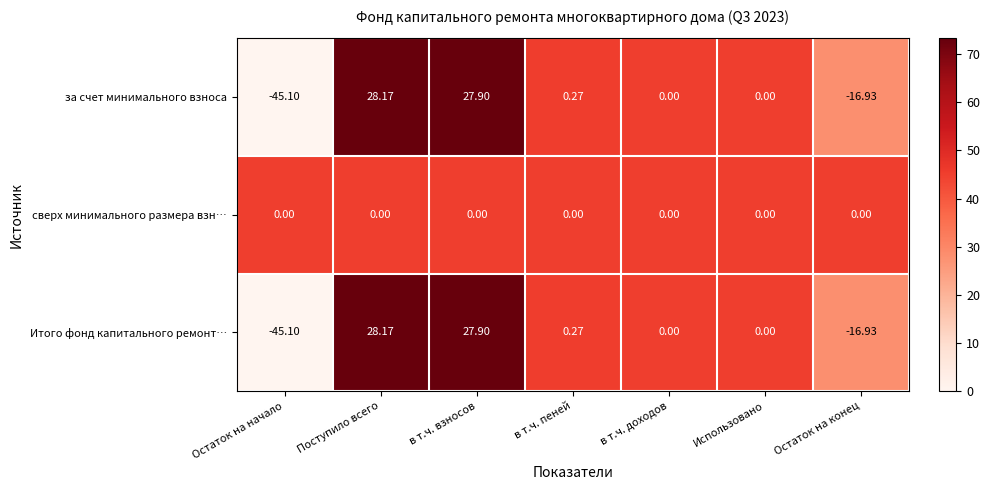

How many categories are shown in the chart?

7